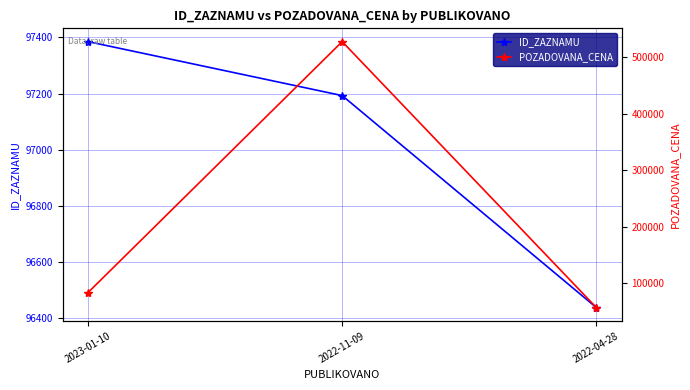

How many lines are shown in the chart?

2